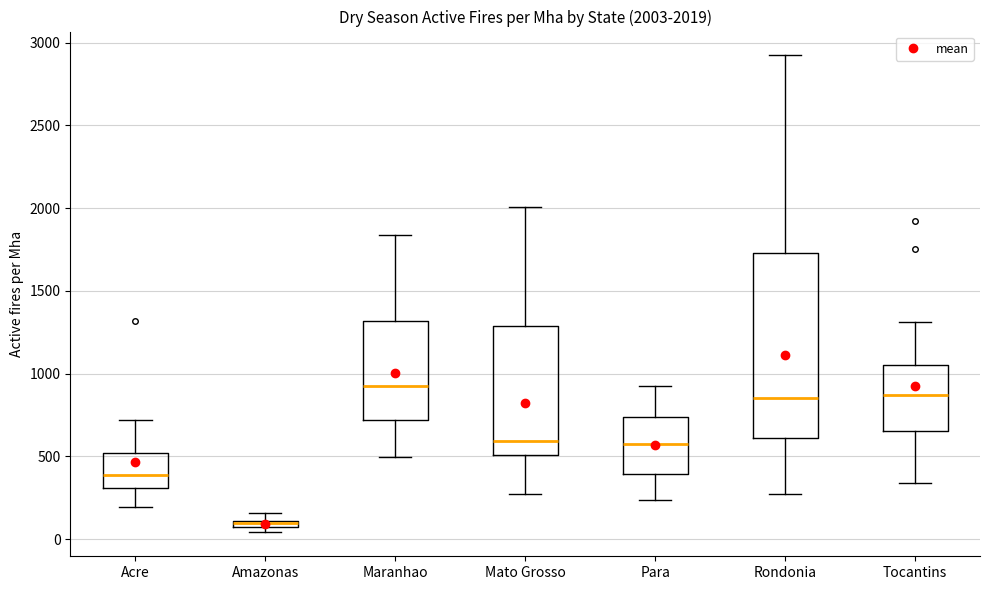

Which box is the tallest, from its lower edge to its upper edge?

Rondonia